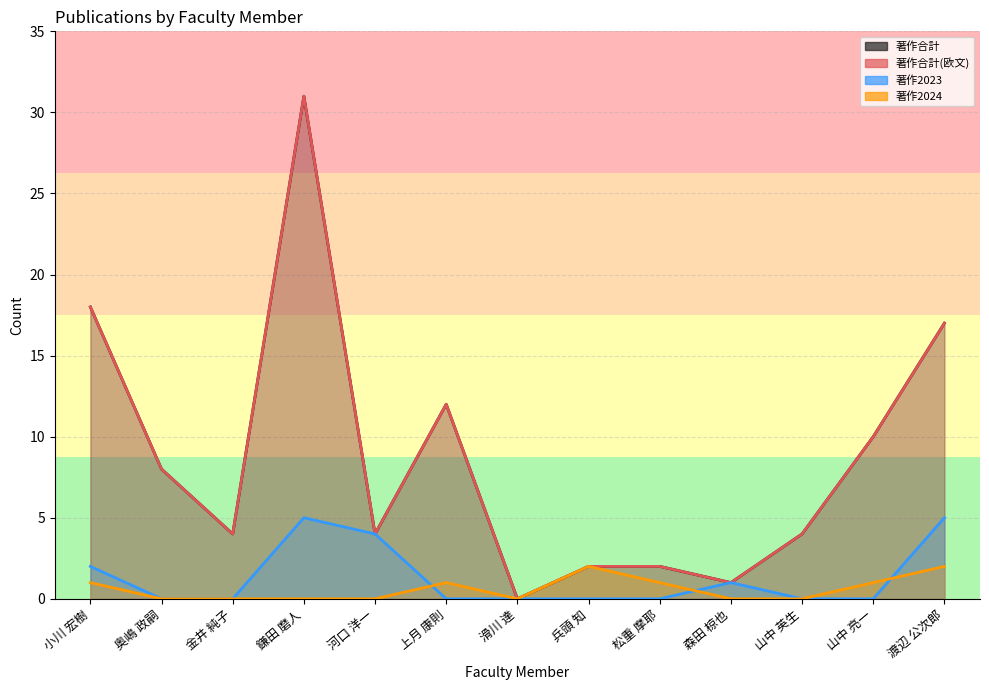

List the labels in order of 著作2023 value, smallest first.

奥嶋 政嗣, 金井 純子, 上月 康則, 滑川 達, 兵頭 知, 松重 摩耶, 山中 英生, 山中 亮一, 森田 椋也, 小川 宏樹, 河口 洋一, 鎌田 磨人, 渡辺 公次郎